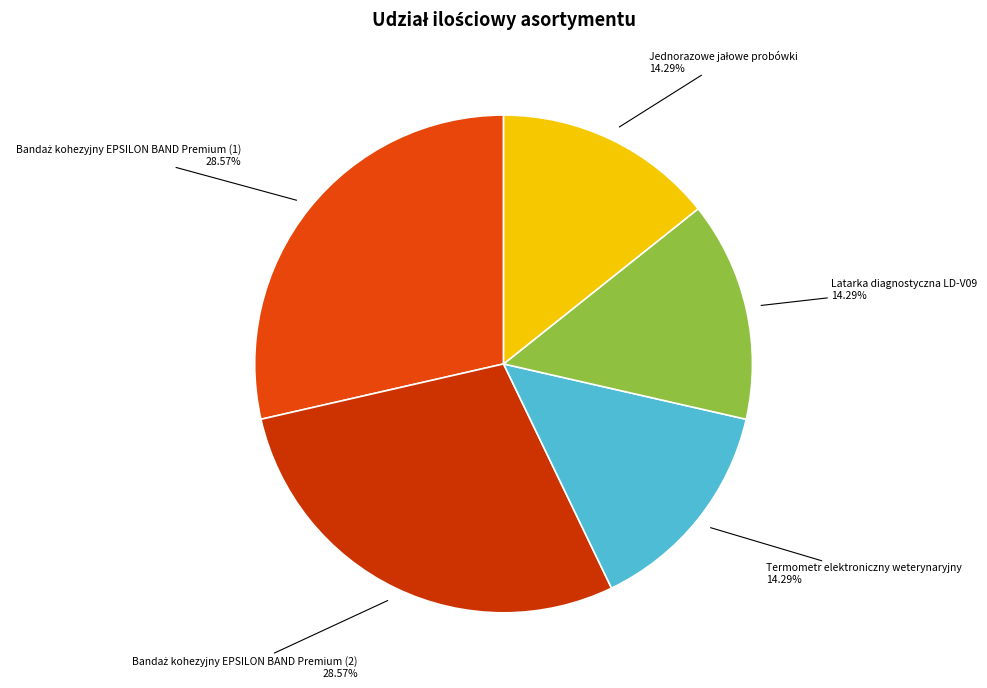

Is there a majority slice in this chart?

No